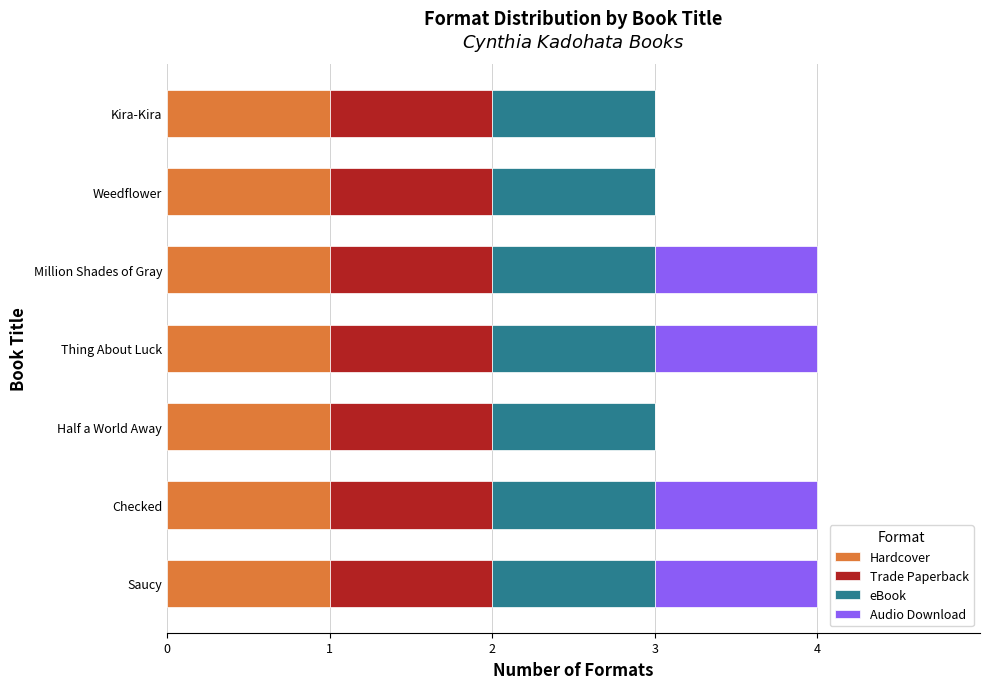

True or false: Hardcover has a value of 0 at Checked.

False